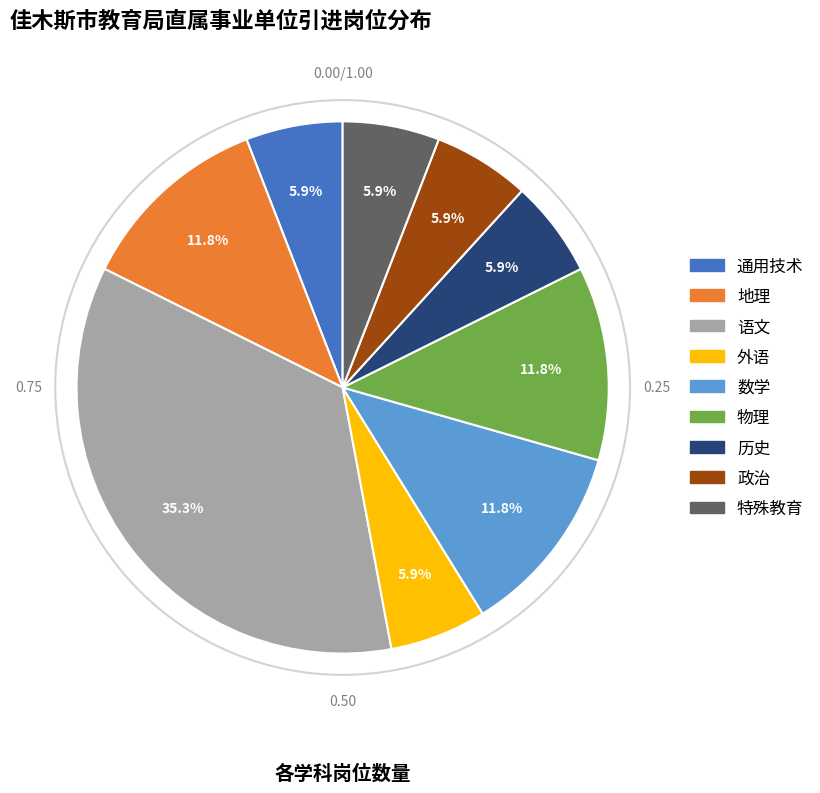

To the nearest percent, what portion does 历史 represent?

6%